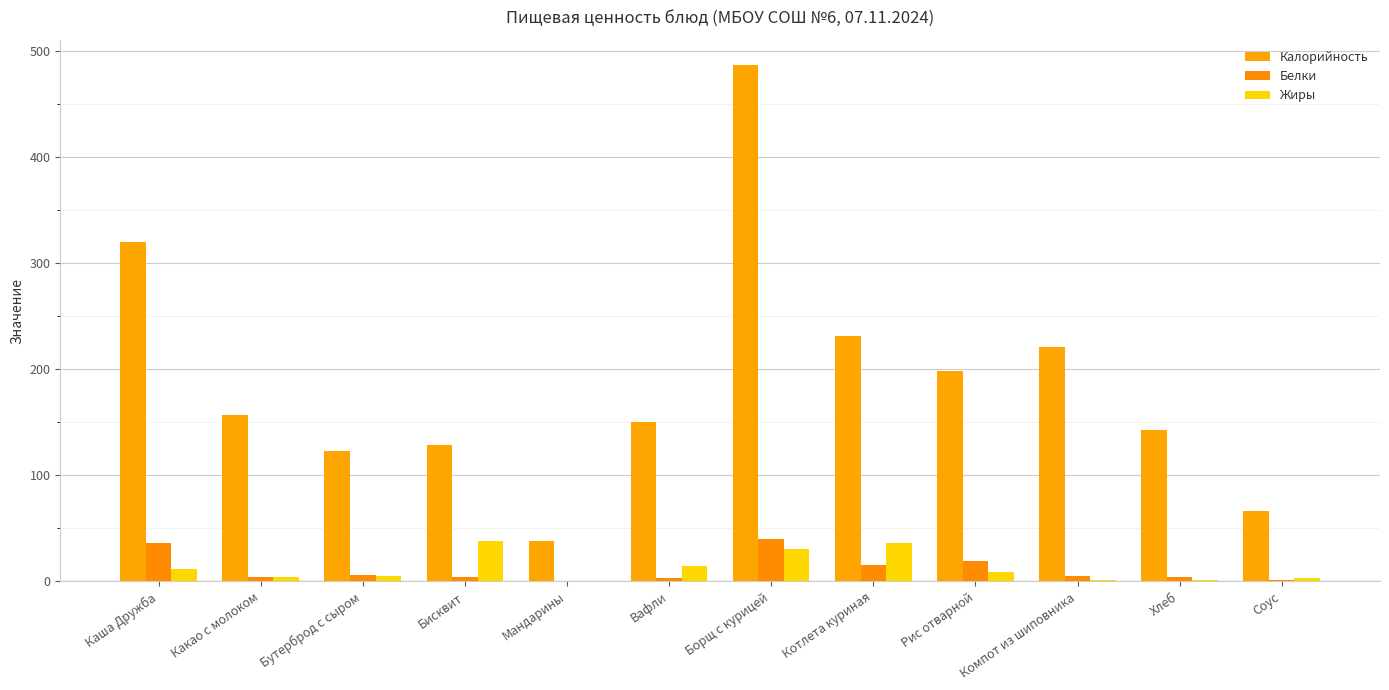

What is the sum of all Белки values?

140.6